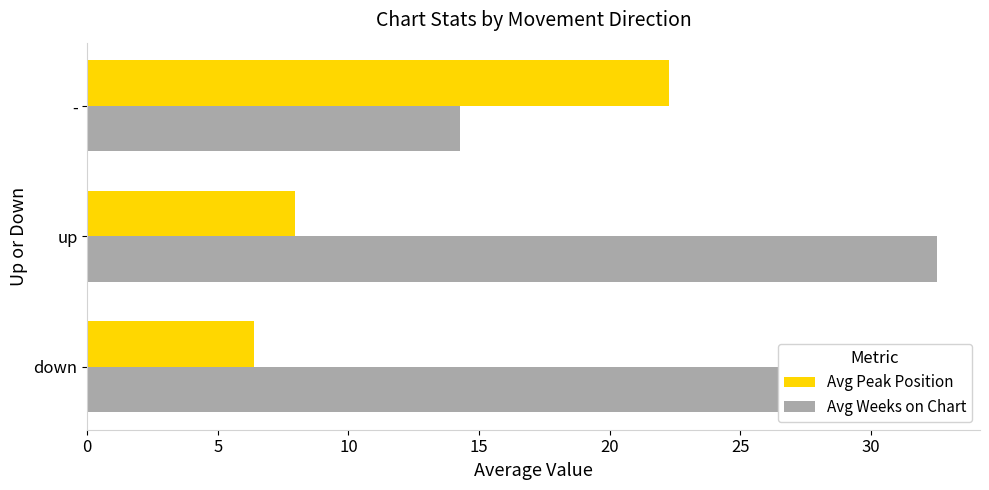

At which label does Avg Weeks on Chart reach its minimum?

-